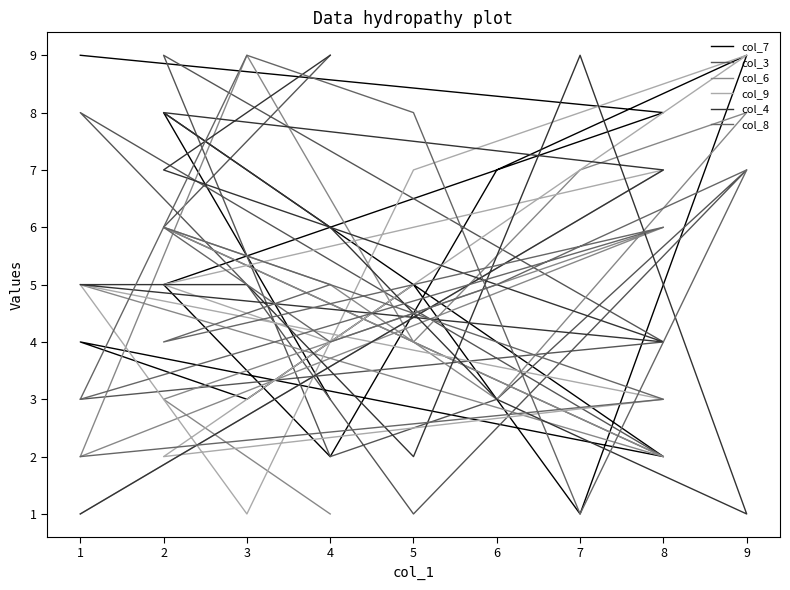

Where is the first local minimum for col_4?

5